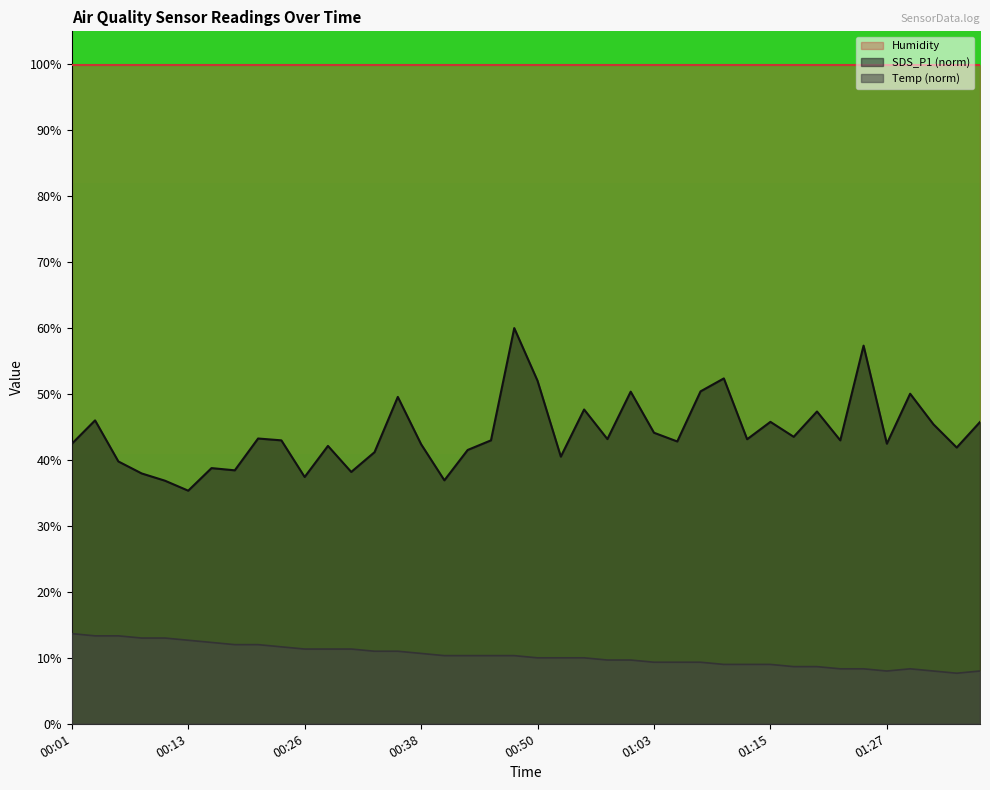

What is the smallest value displayed?

7.7